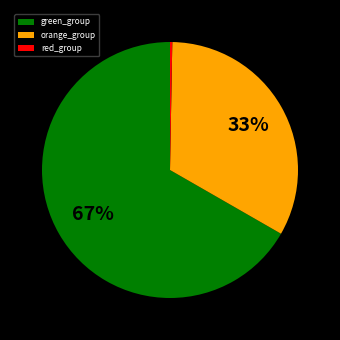

Is the sum of orange_group and green_group greater than half?

Yes